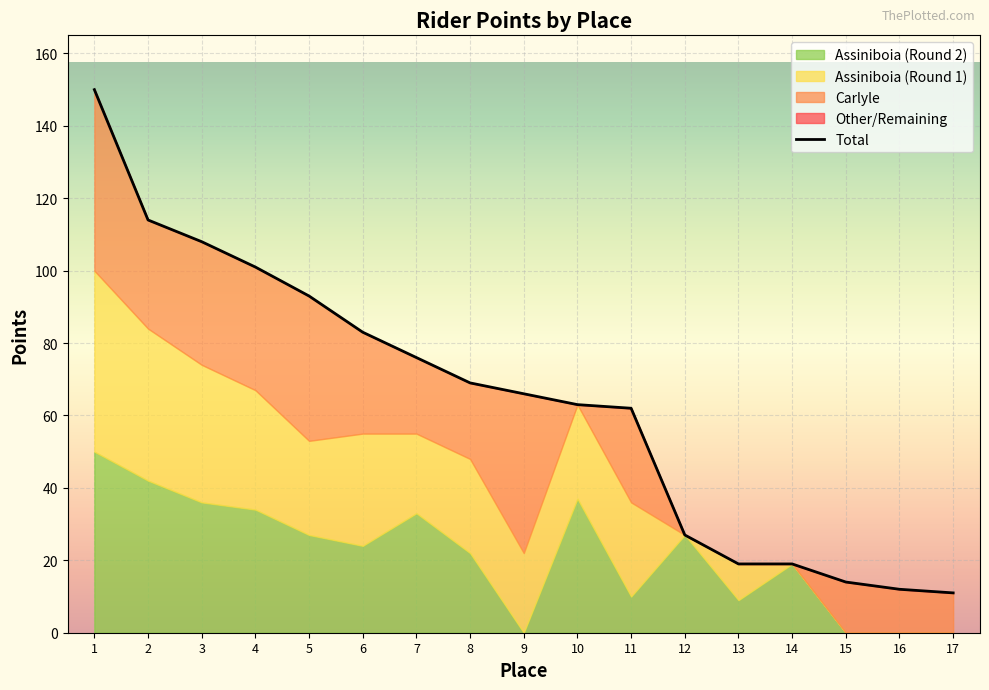

What is the value of the Assiniboia_2 point at the 2nd from the left?

42